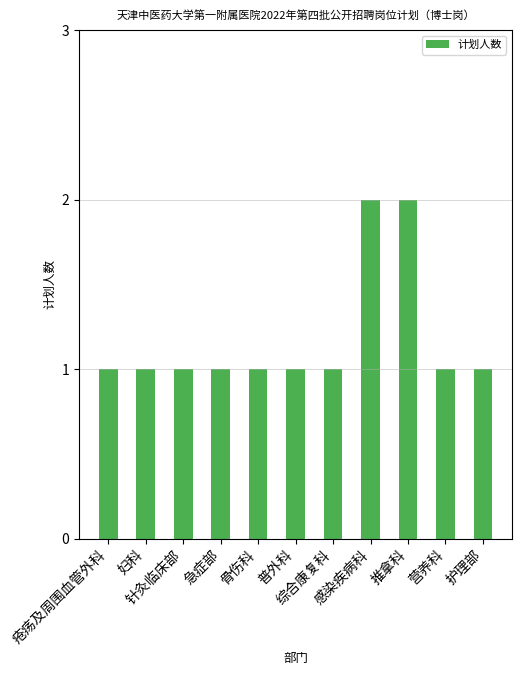

What is the label of the 10th bar from the left?

营养科